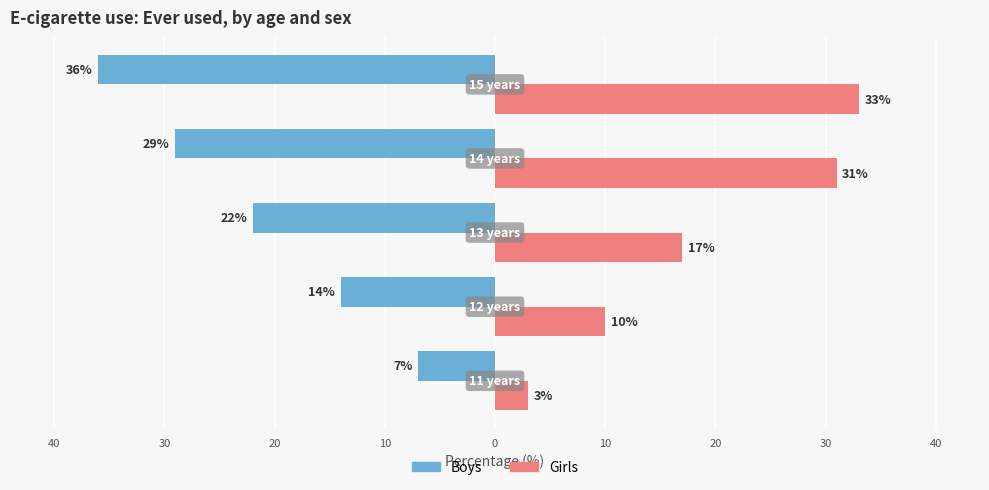

What are all the series names shown in the legend?

Boys, Girls